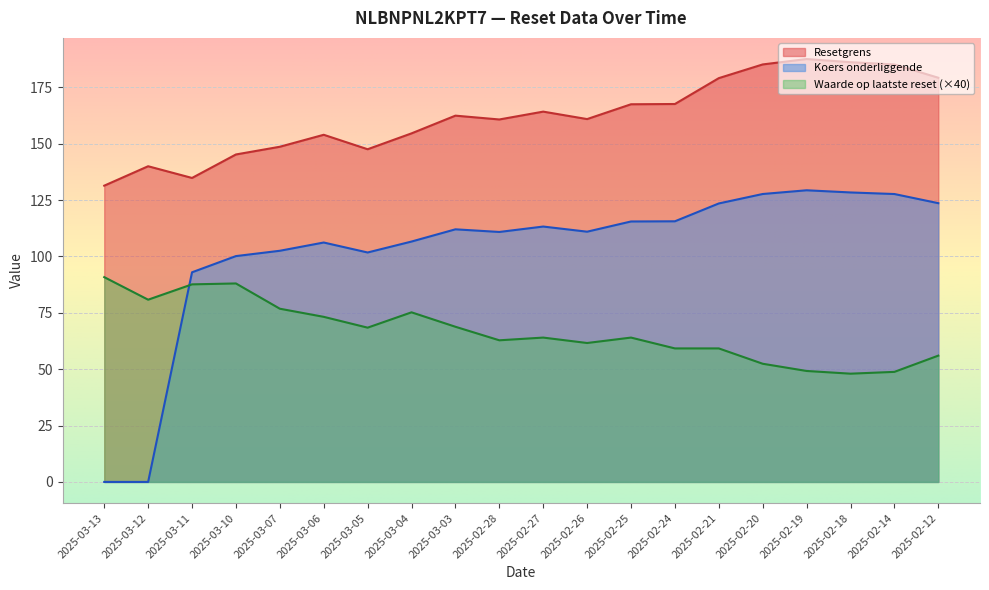

List the series in order of their peak value, lowest first.

Waarde op laatste reset, Koers onderliggende, Resetgrens